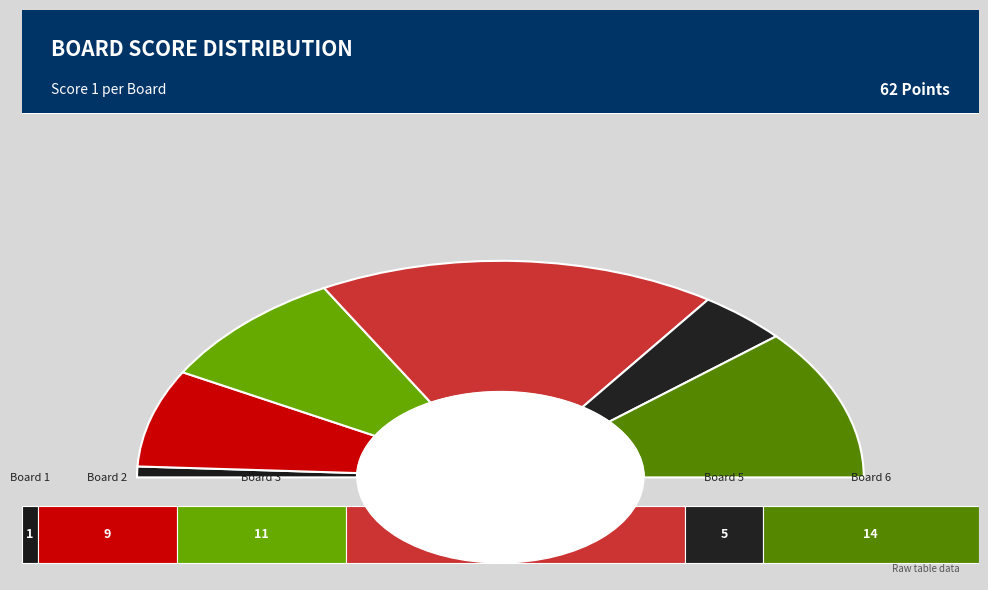

To the nearest percent, what is the average slice percentage?

17%